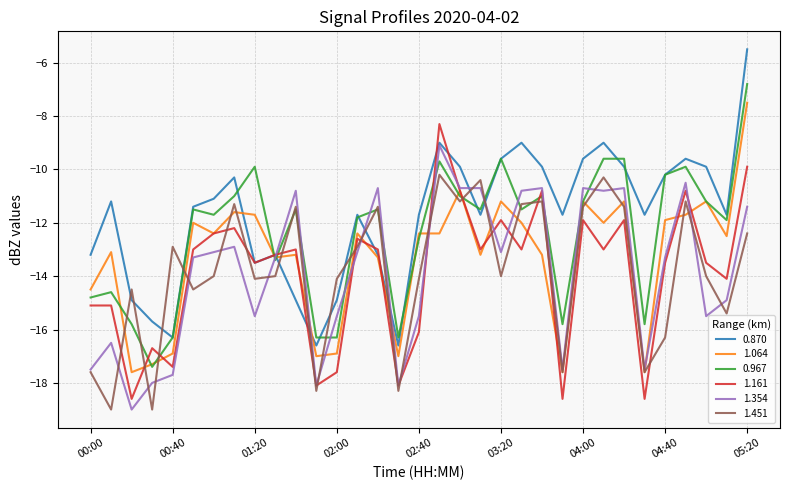

True or false: 1.451 and 0.967 cross at least once.

True